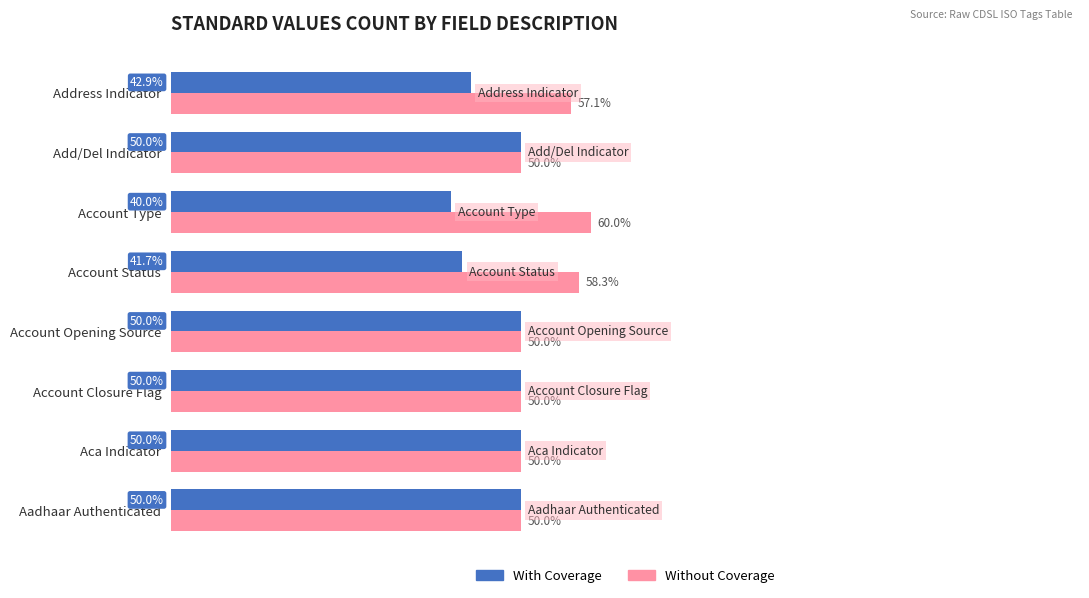

At which category does the chart reach its minimum across all series?

Account Type